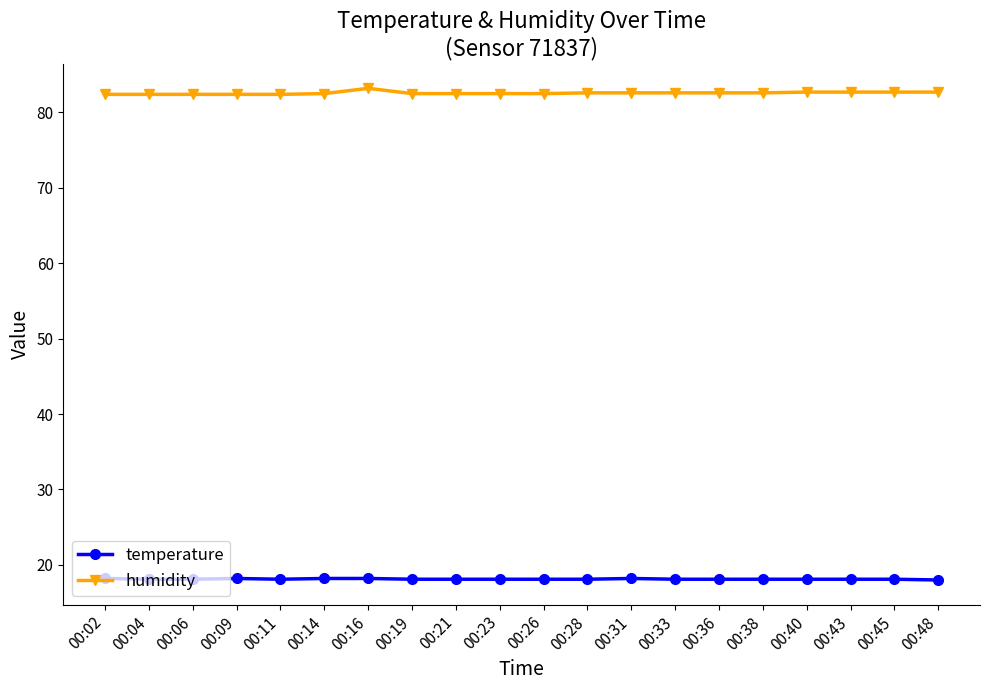

The value of temperature at 00:33 is 18.1. True or false?

True